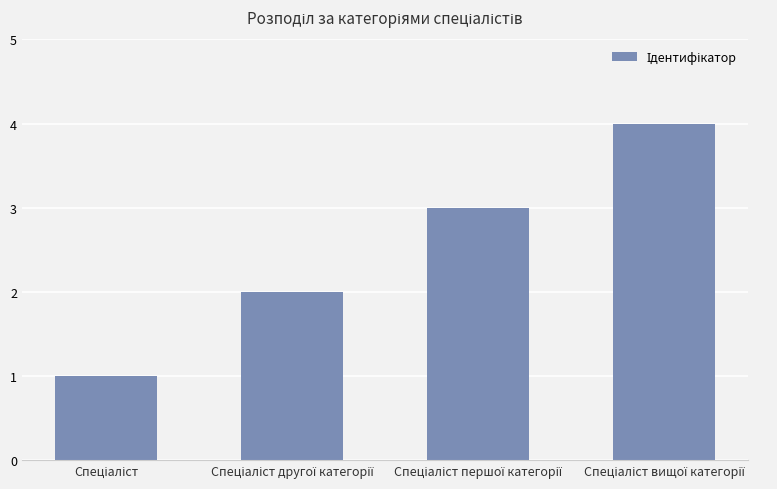

What is the difference between the maximum and minimum values?

3